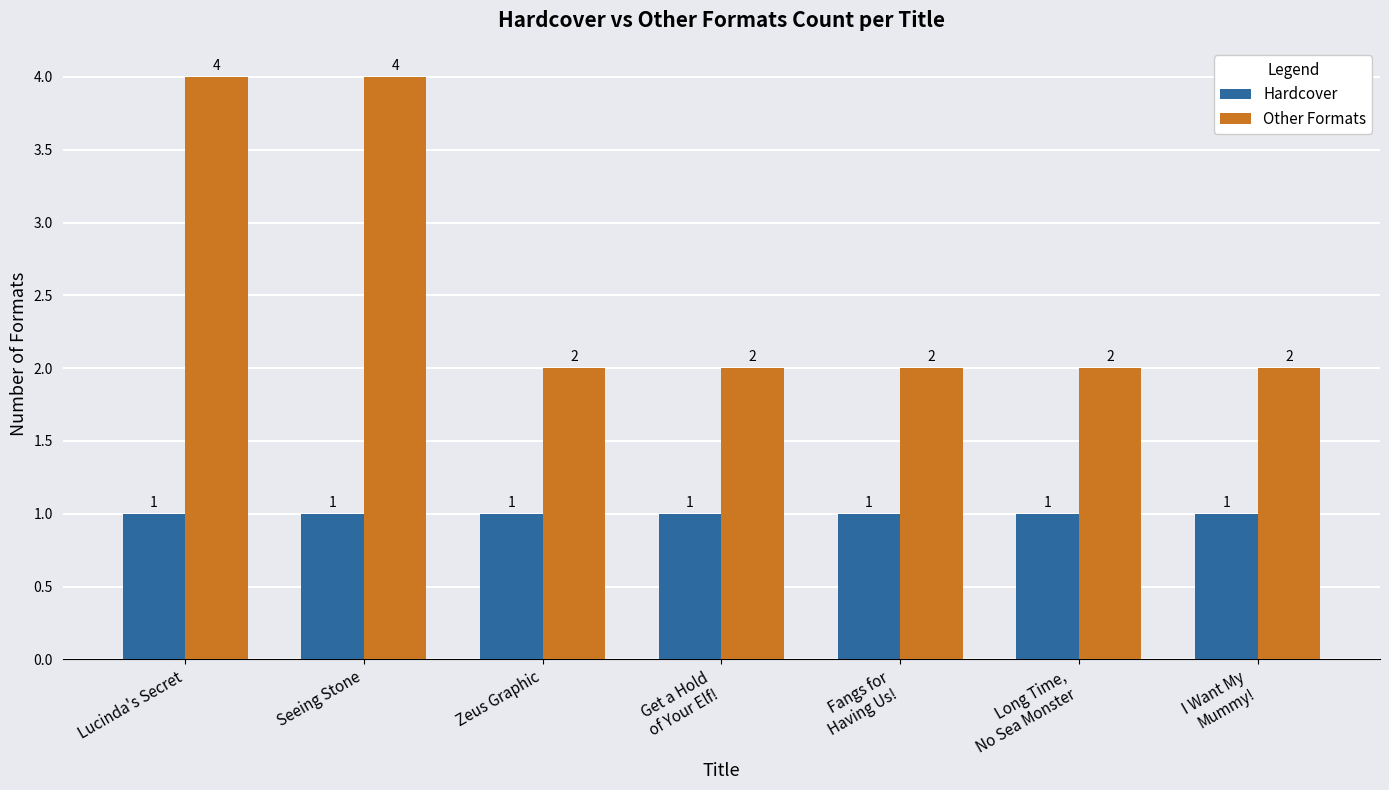

How many bars are there in total?

14